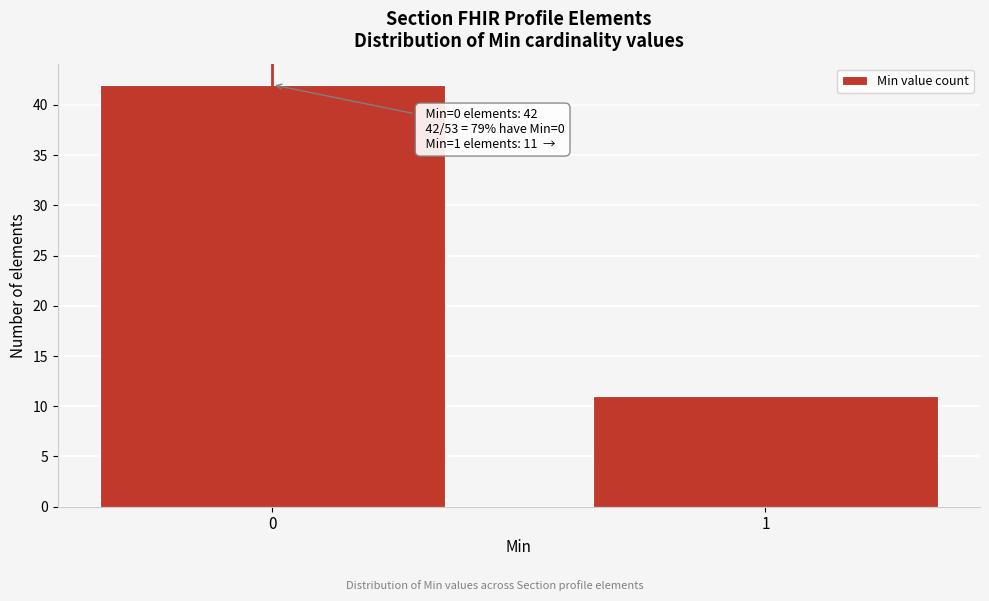

Reading right to left, transcribe all the data shown in this chart.

11	42